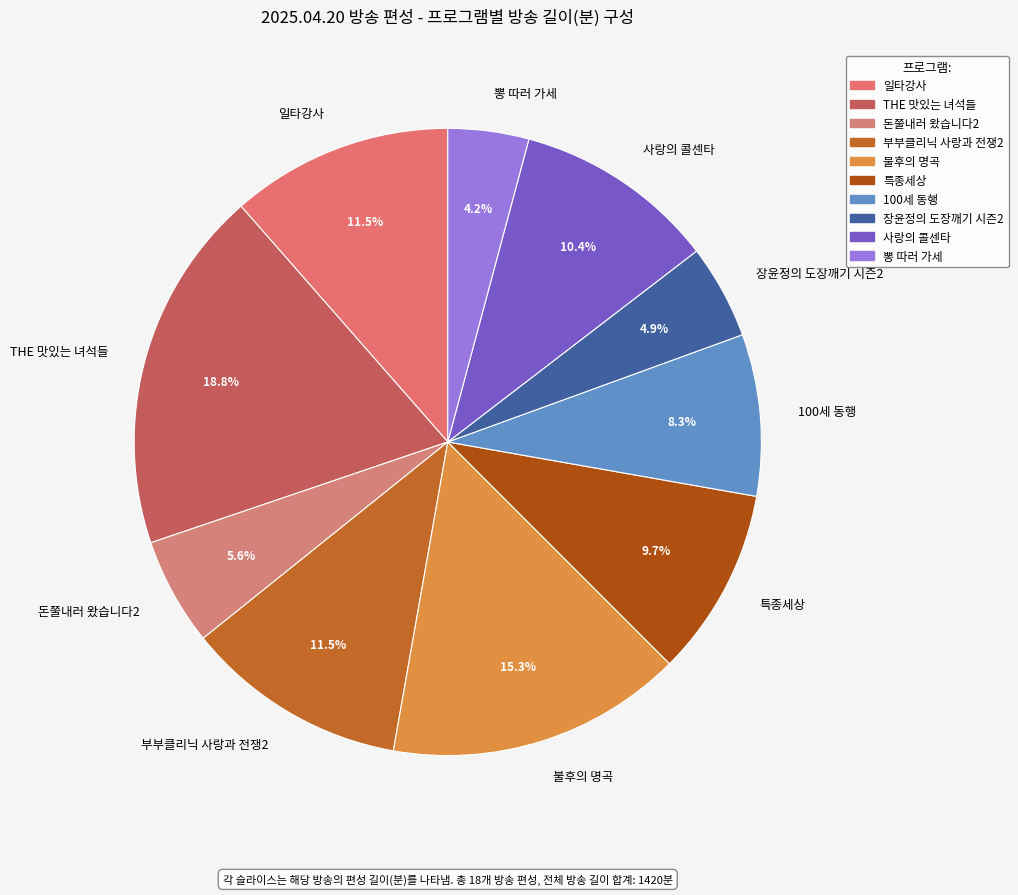

Does 일타강사 account for over 50% of the chart?

No